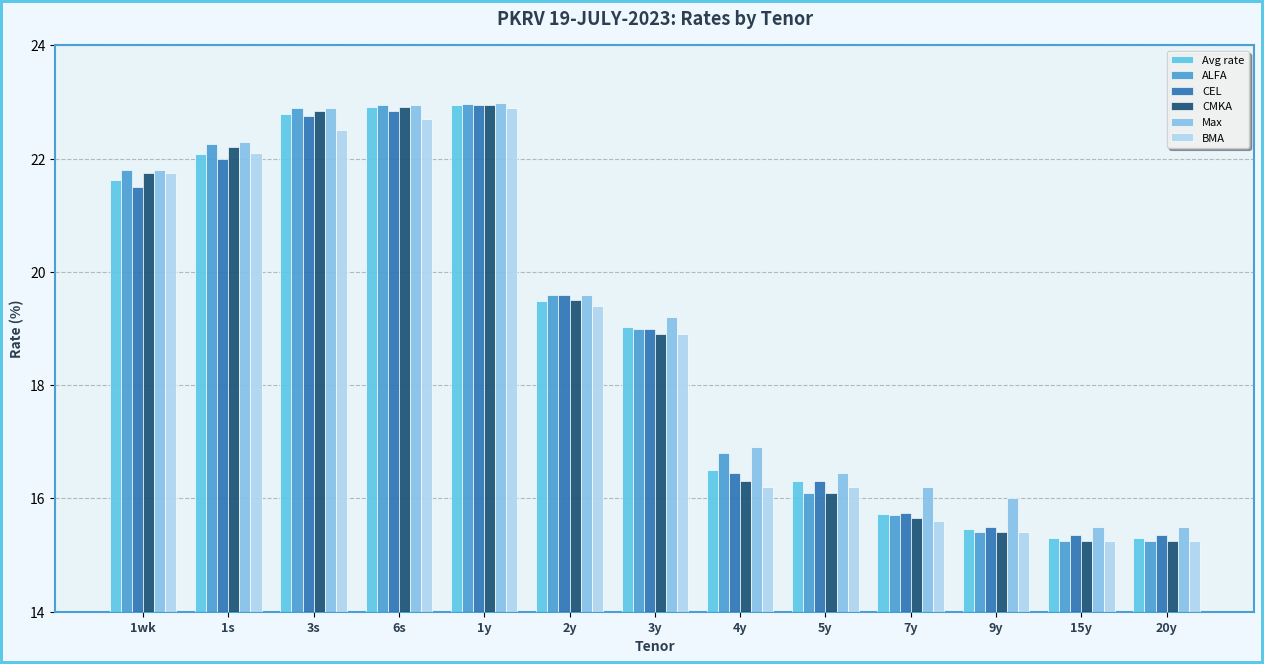

What is the highest value of the Max series?

23.0